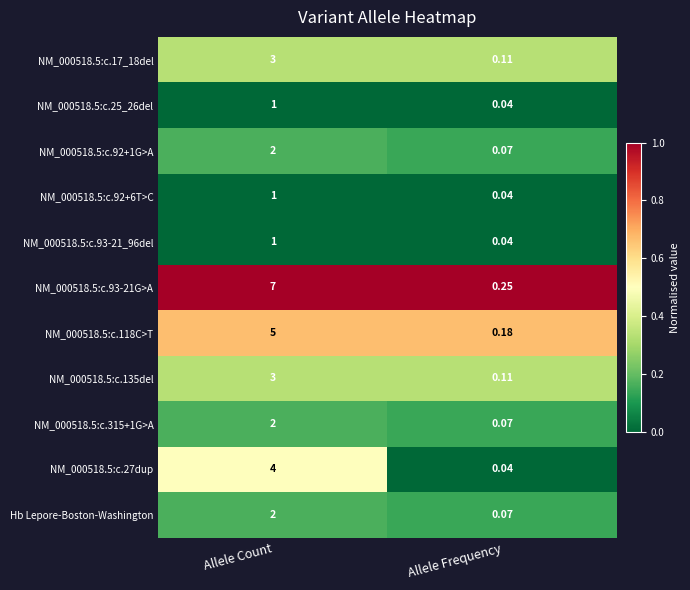

Between Allele Count and Allele Frequency, which series saw the biggest shift?

NM_000518.5:c.93-21G>A